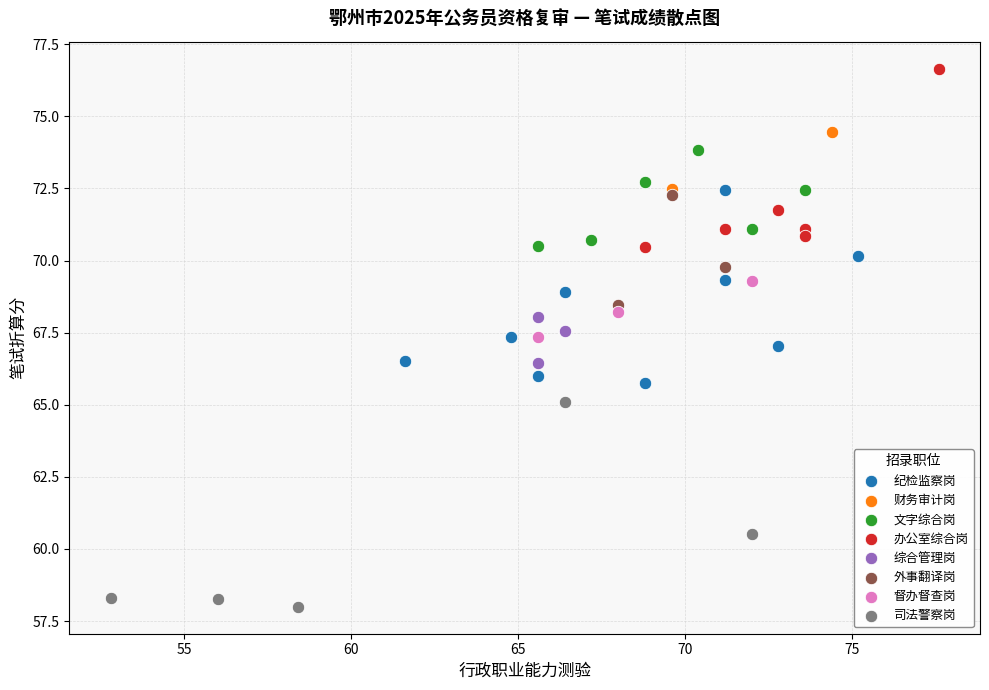

Which series contains the lowest Y value?

司法警察岗